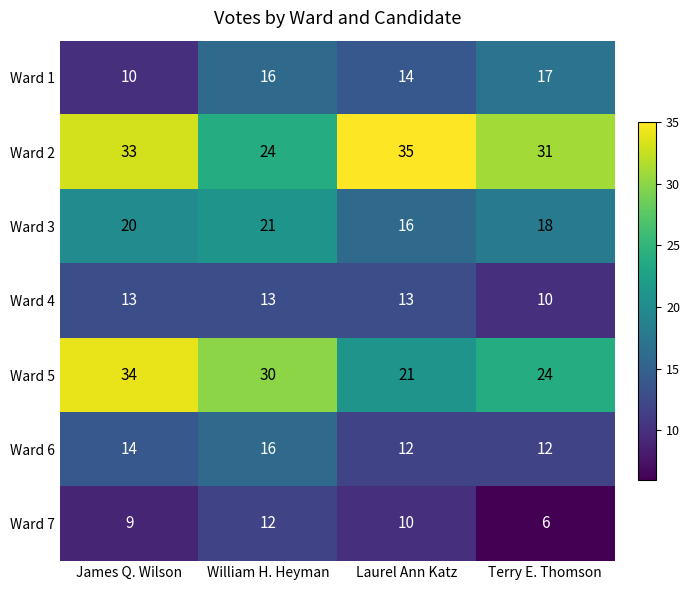

What value does the Ward 5 series have at James Q. Wilson, to the nearest 5?

35